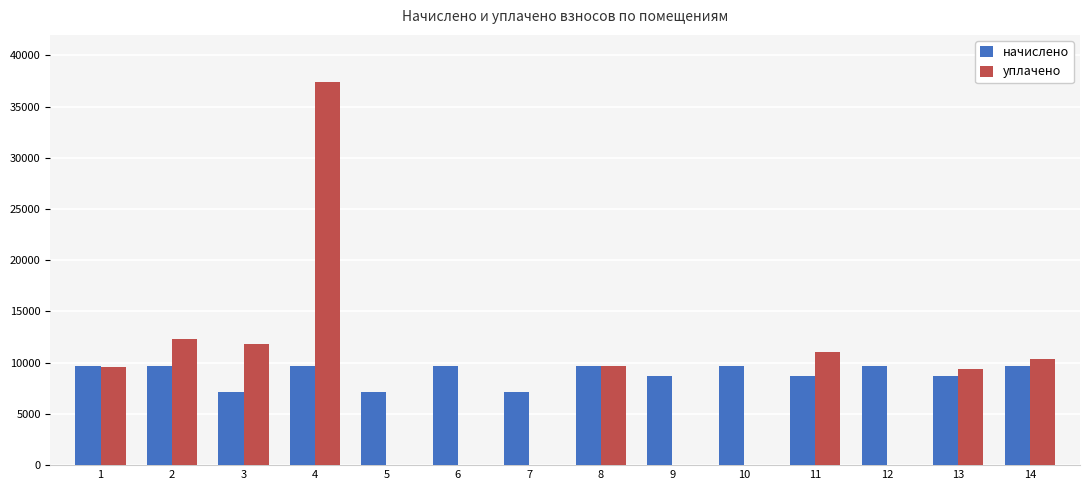

Between 2 and 7, which series saw the biggest shift?

уплачено